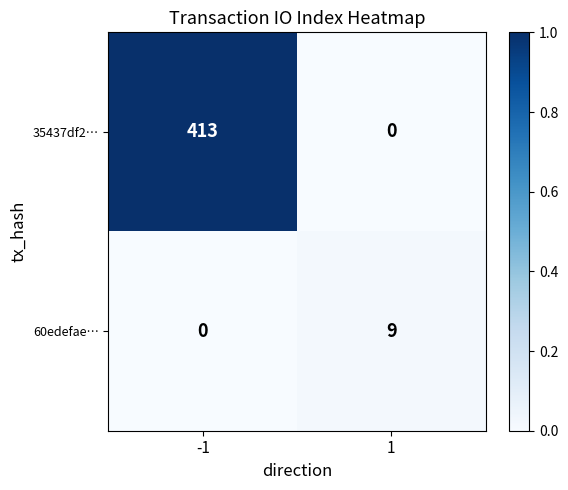

True or false: 60edefae… has a value of 0 at -1.

True